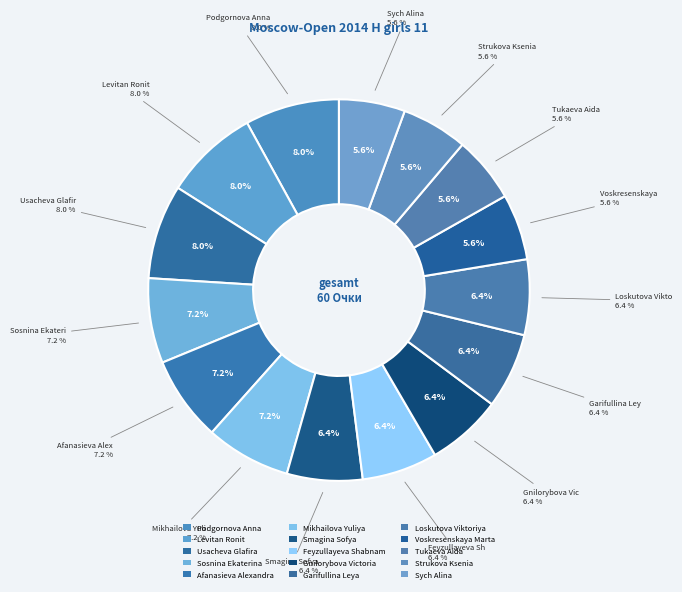

Does Sosnina Ekaterina represent more than half of the total?

No